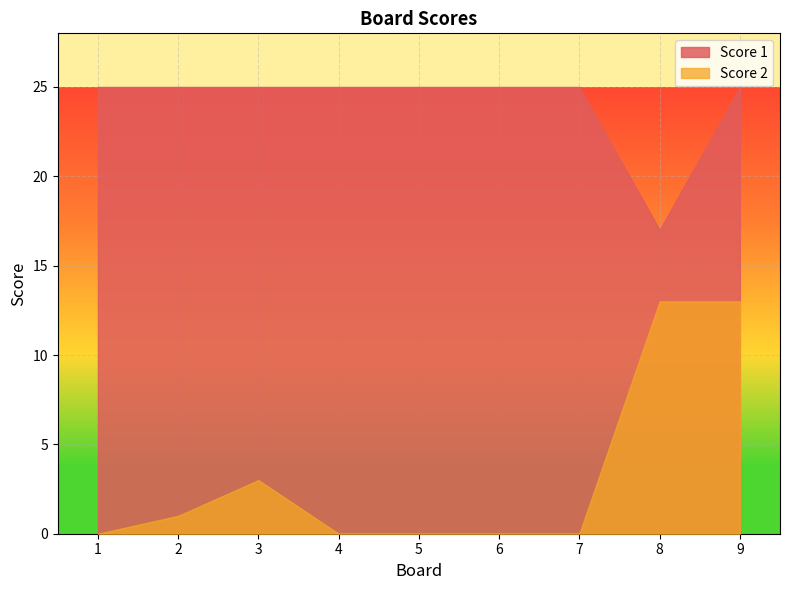

How many categories are shown in the chart?

9